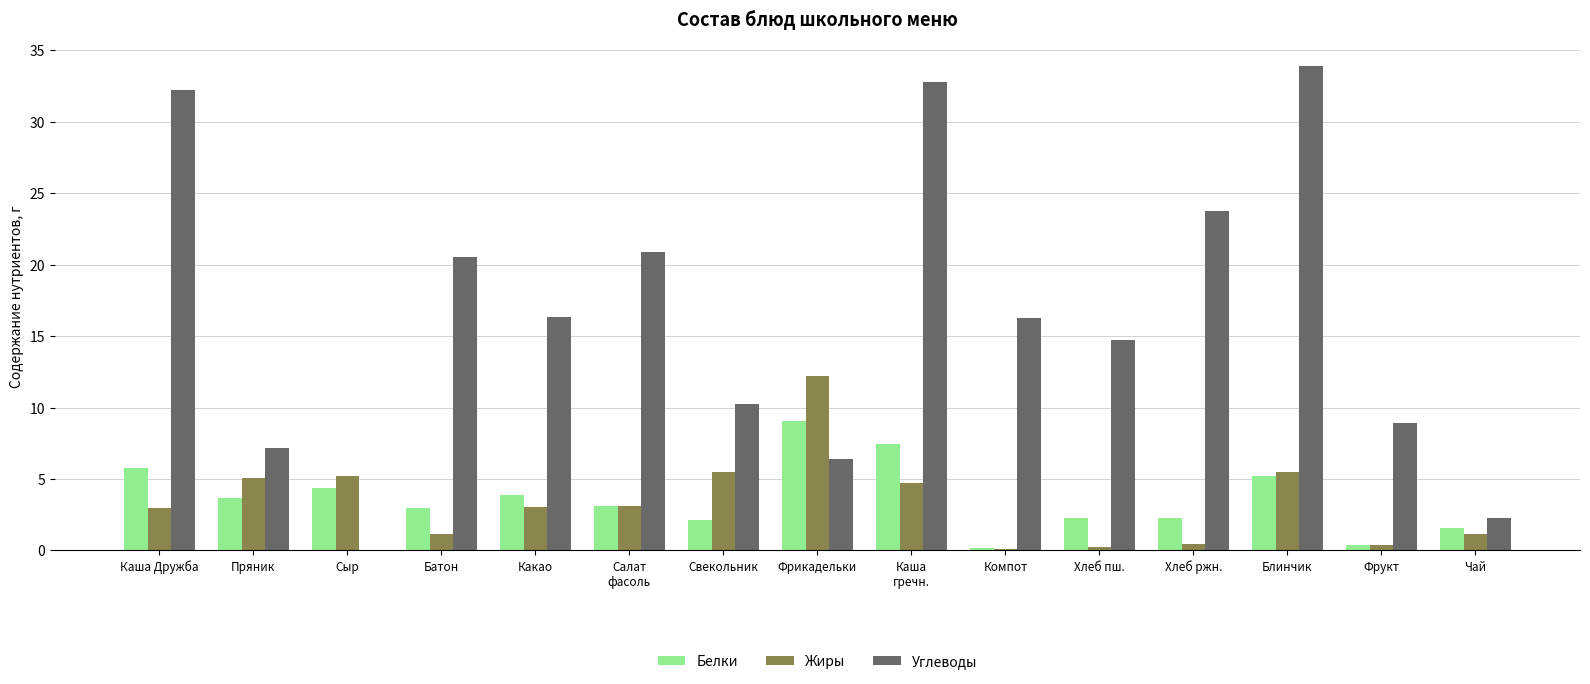

What is the sum of all Белки values?

54.4